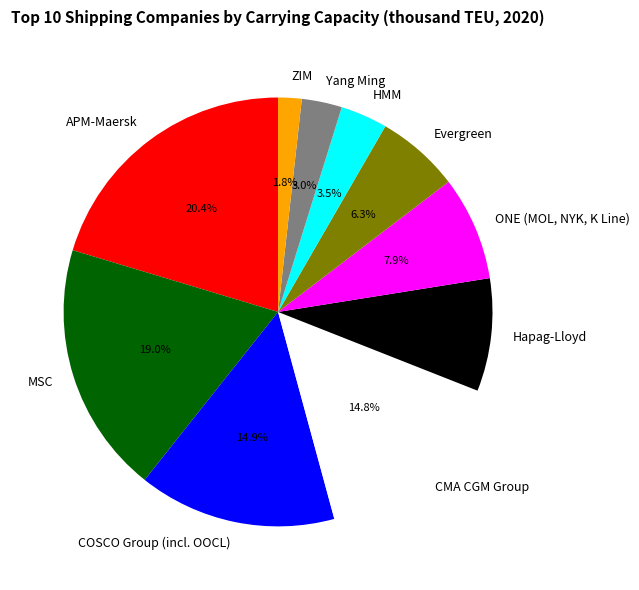

To the nearest percent, what percentage of the pie is Yang Ming?

3%